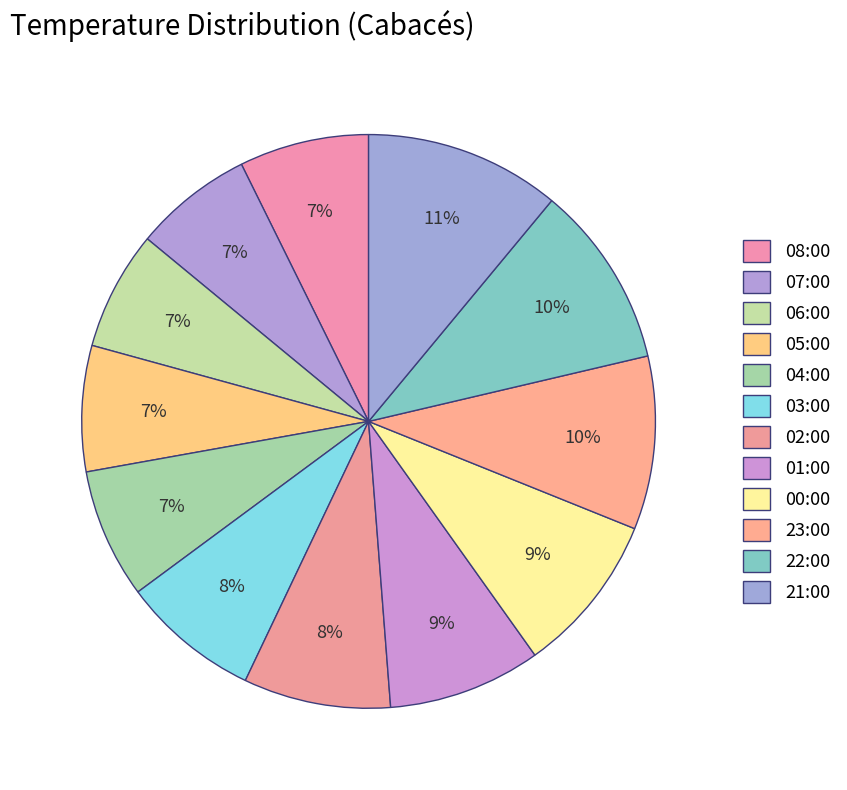

How many segments does this pie chart have?

12